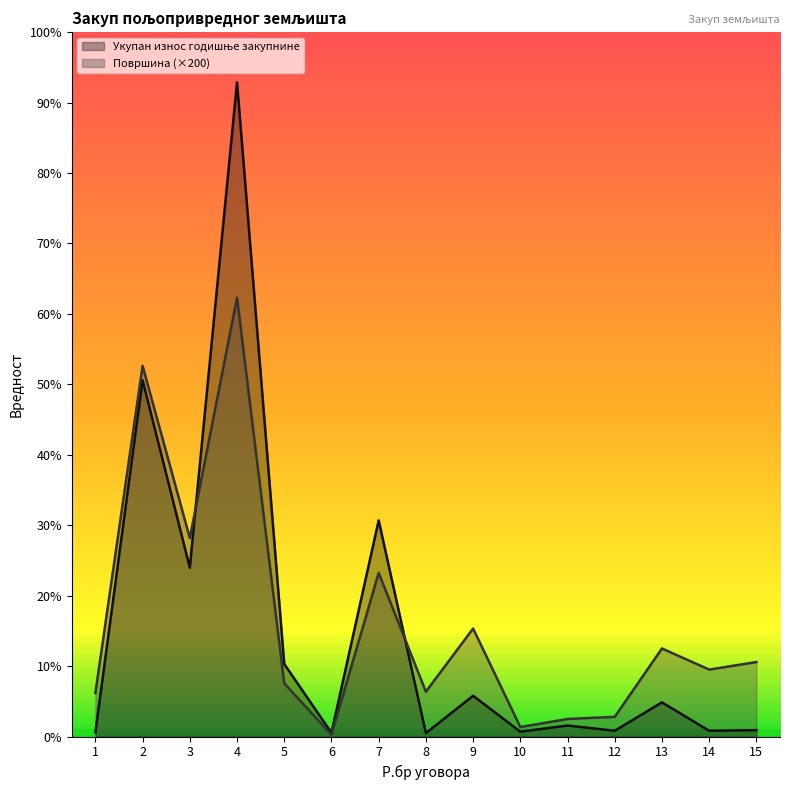

What are all the series names shown in the legend?

Укупан износ годишње закупнине, Површина